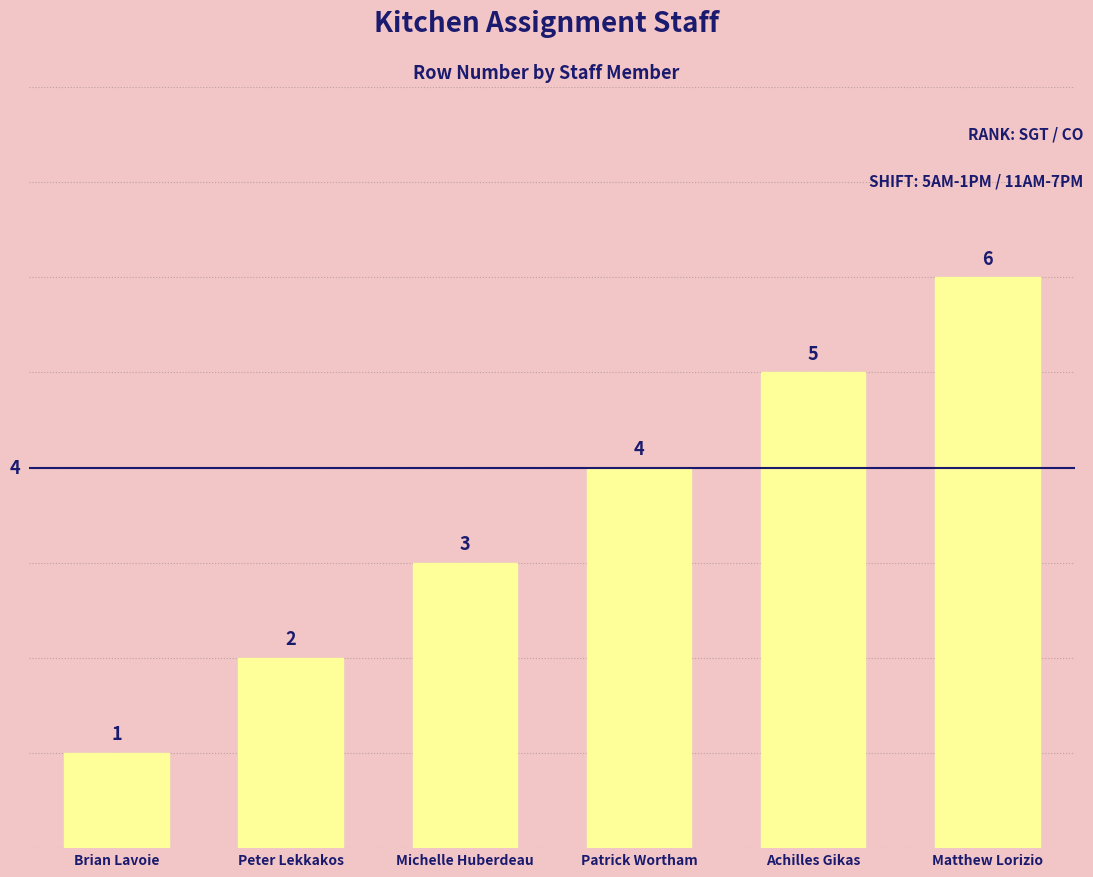

What is the label of the 3rd bar from the left?

Michelle Huberdeau